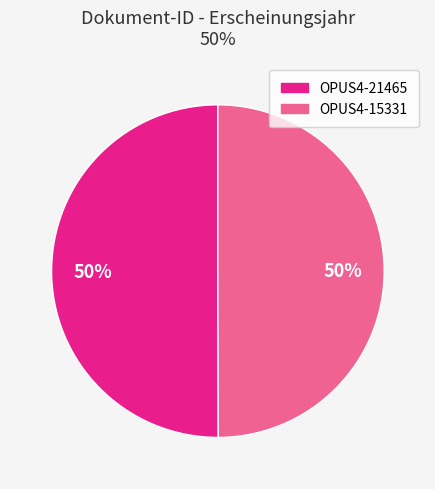

What is the ratio of the value at OPUS4-21465 to the value at OPUS4-15331?

1.0